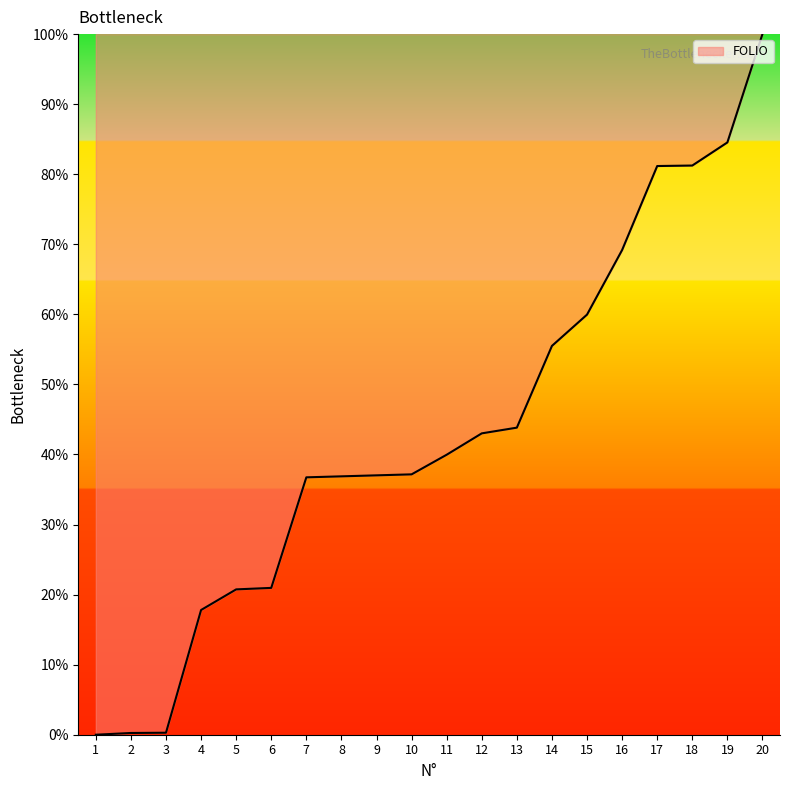

What is the sum of the values at 17 and 10?

118.3